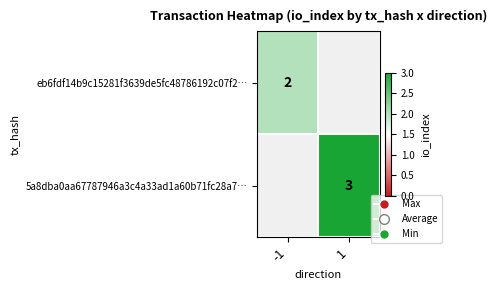

The value of 5a8dba0aa67787946a3c4a33ad1a60b71fc28a7… at 1 is 5. True or false?

False